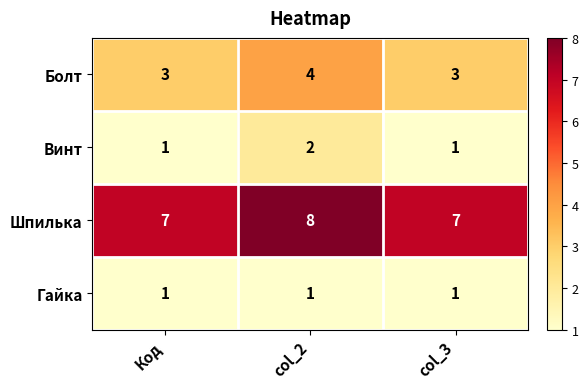

At how many categories does at least one series exceed 5?

3